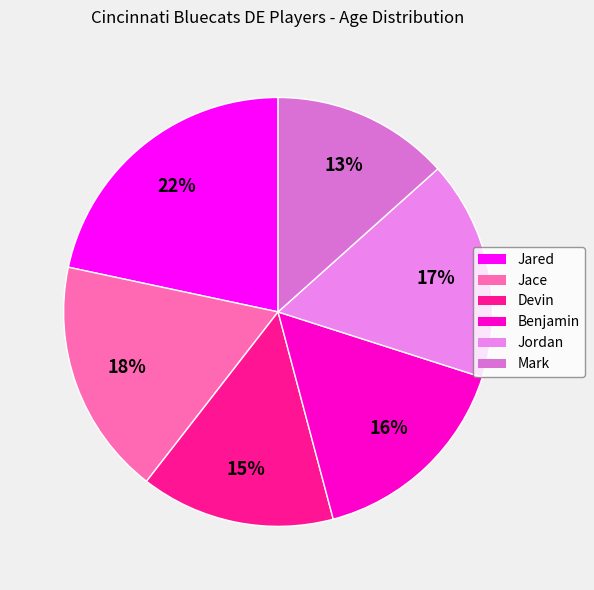

Count the number of slices in the pie.

6